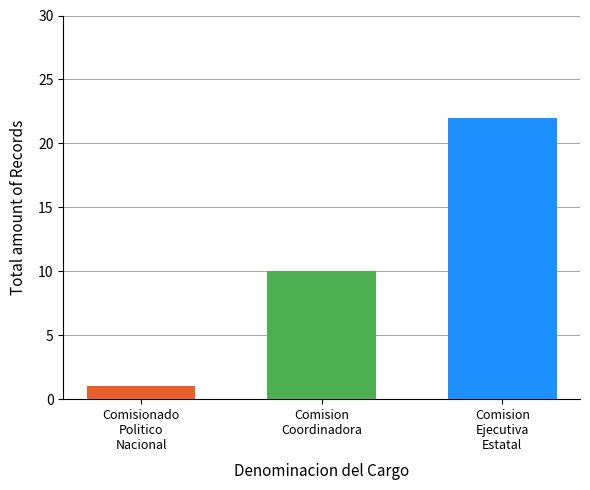

How many bars are there in total?

3